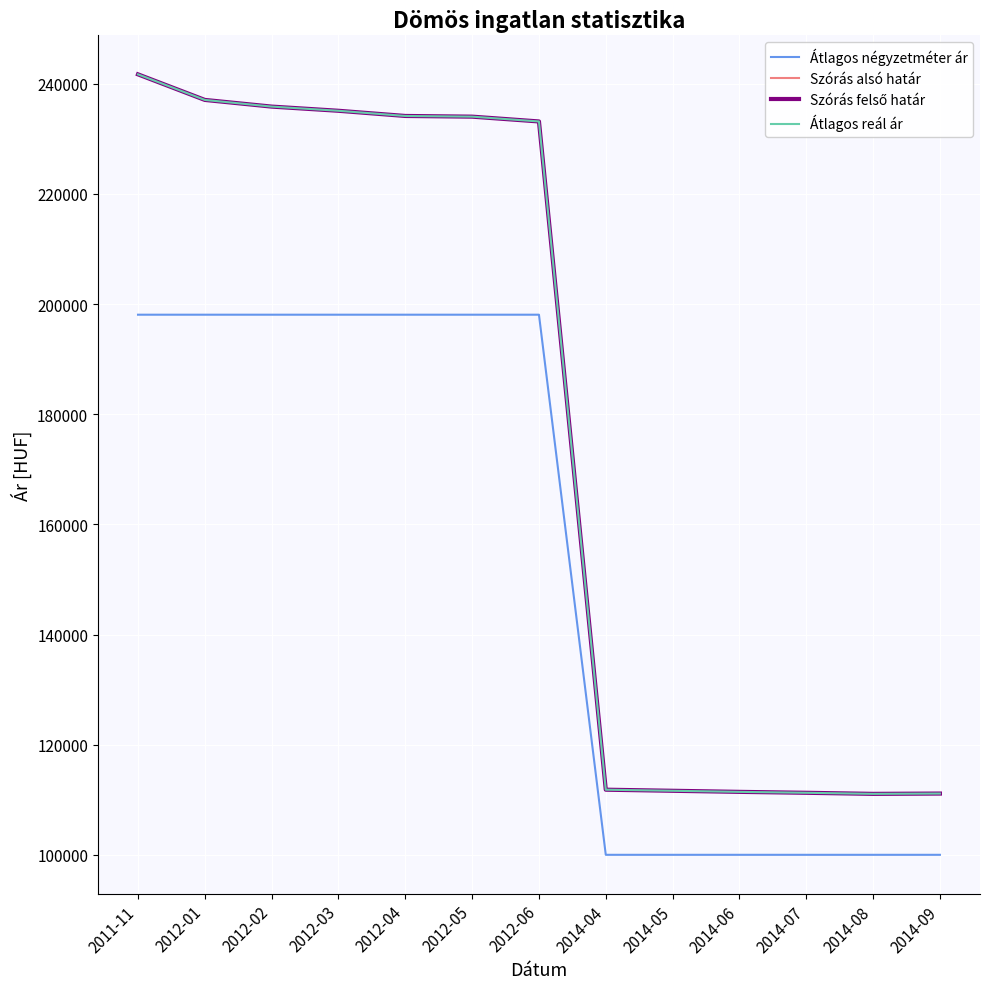

Is this an area chart (filled region under the line)?

No